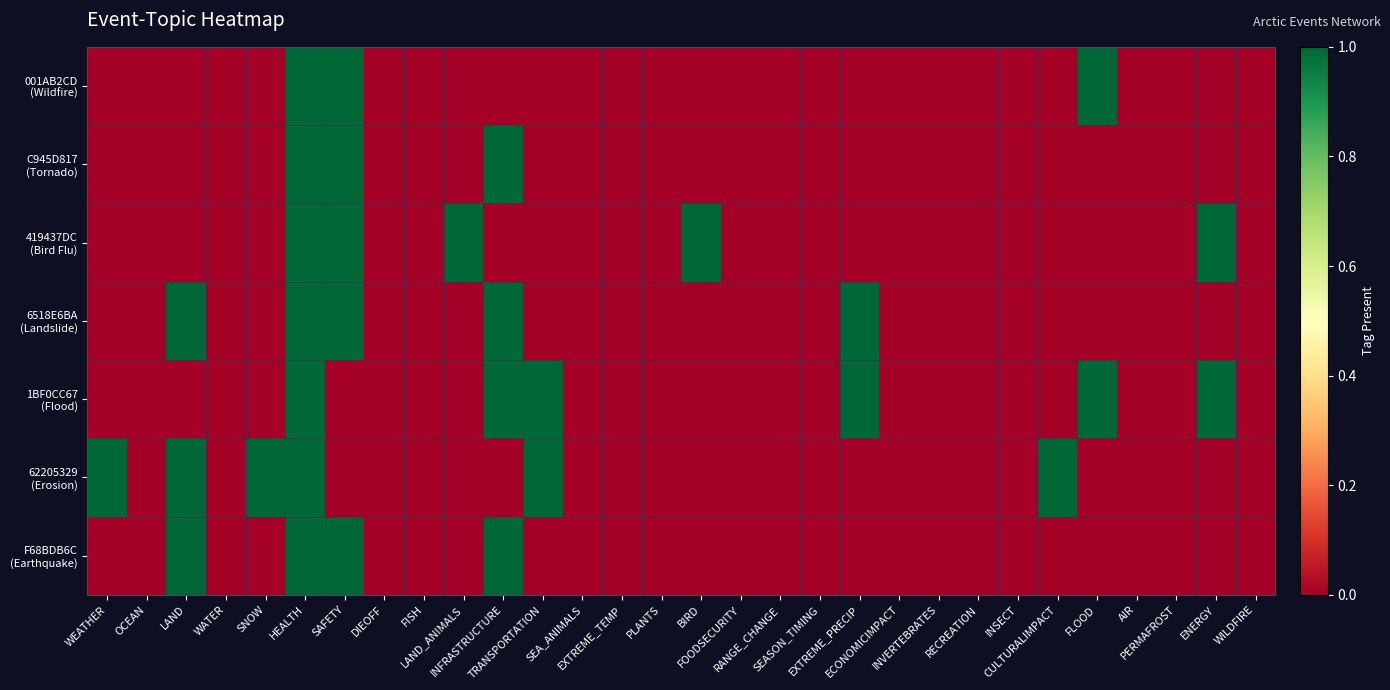

Which series has the widest spread of values?

001AB2CD (Wildfire)